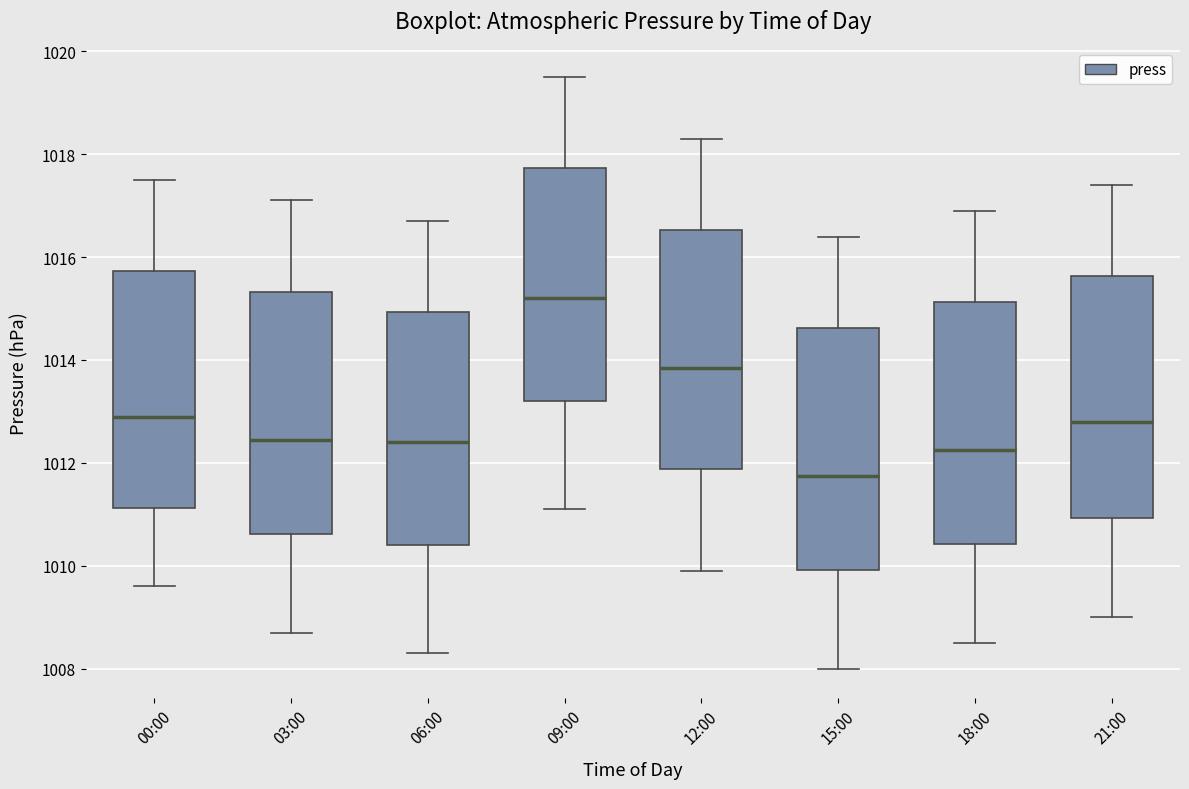

Where is the upper edge of the box for 03:00 on the y-axis? The values are not printed on the chart, so give them approximately, as read against the axis.

1015.4